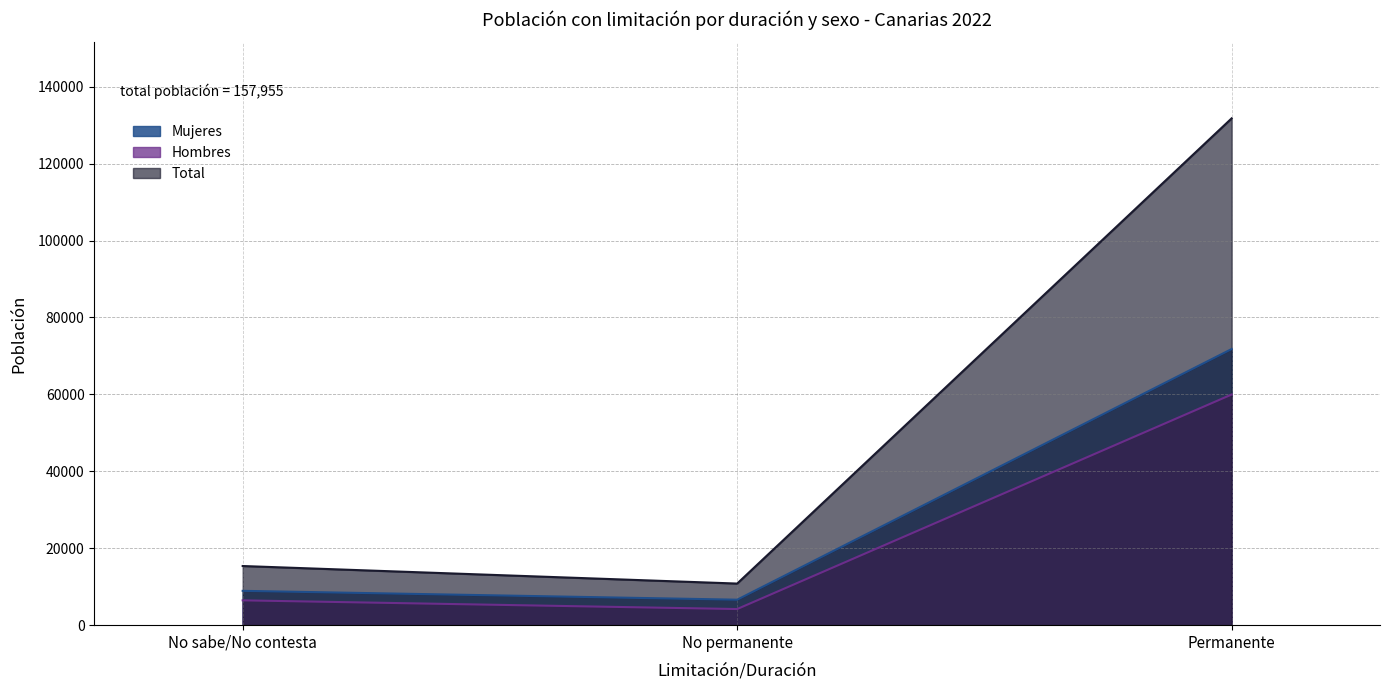

What is the sum of all Mujeres values?

87339